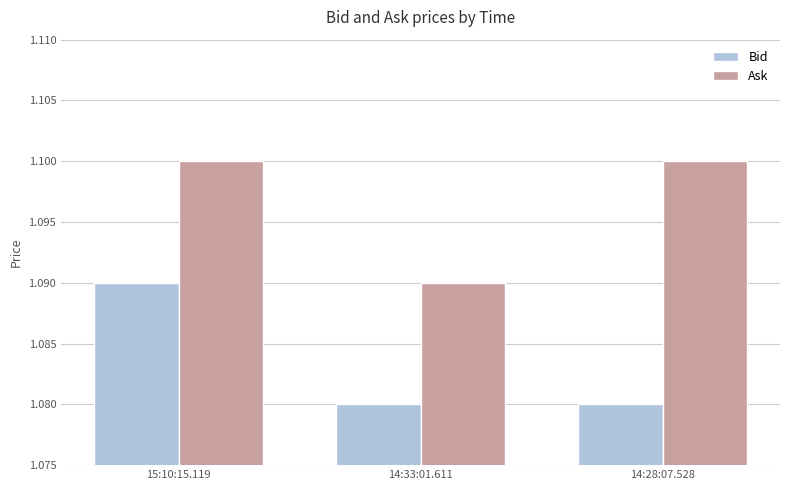

The Ask series shows 1.1 at 14:33:01.611. True or false?

True